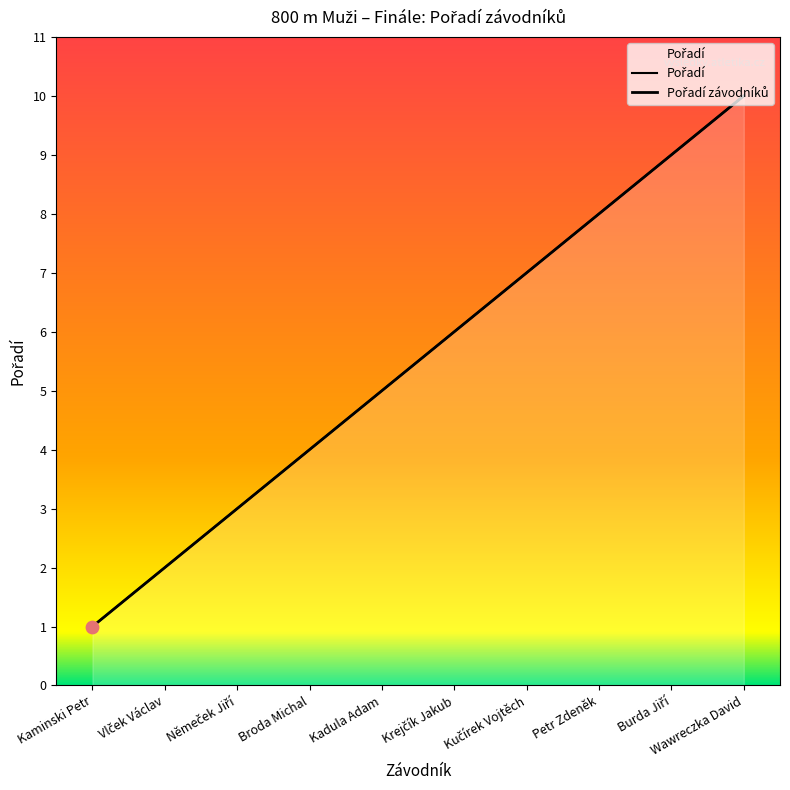

Which series has the largest Y range (max minus min)?

Pořadí